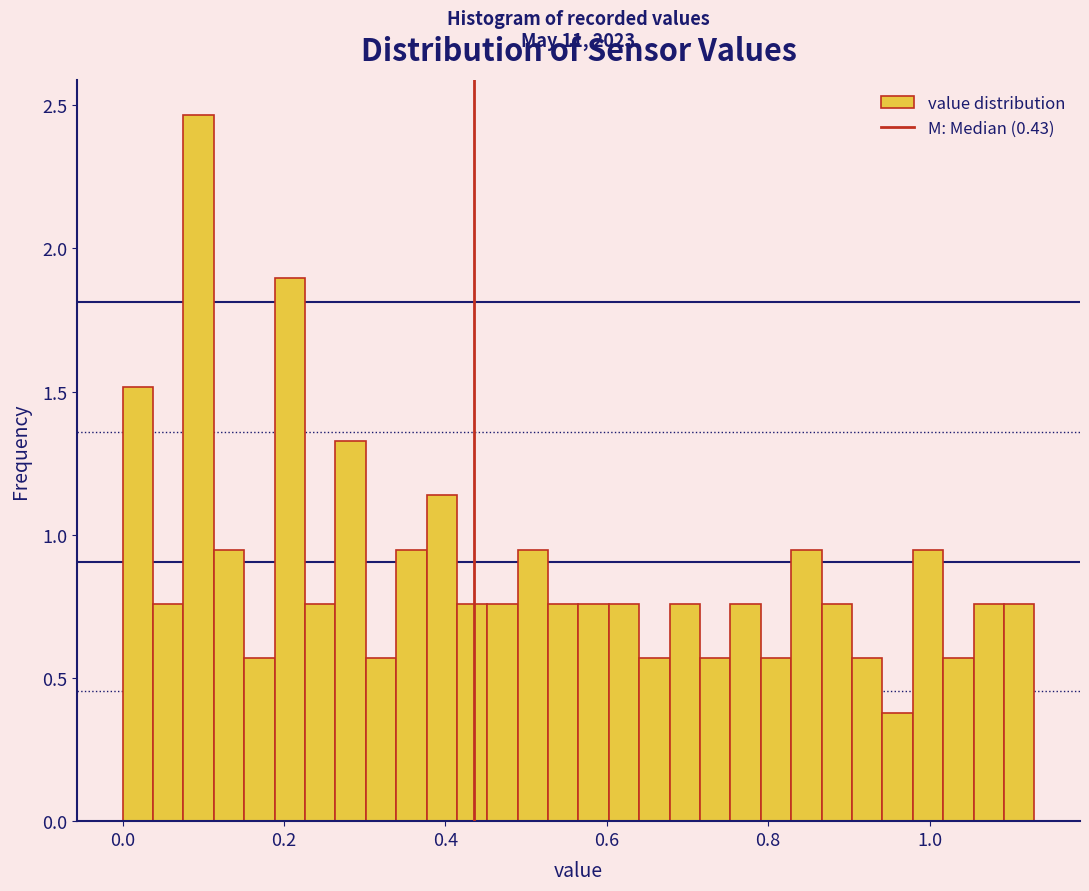

Read against the x-axis, roughly where is the centre of the tallest bar?

0.10